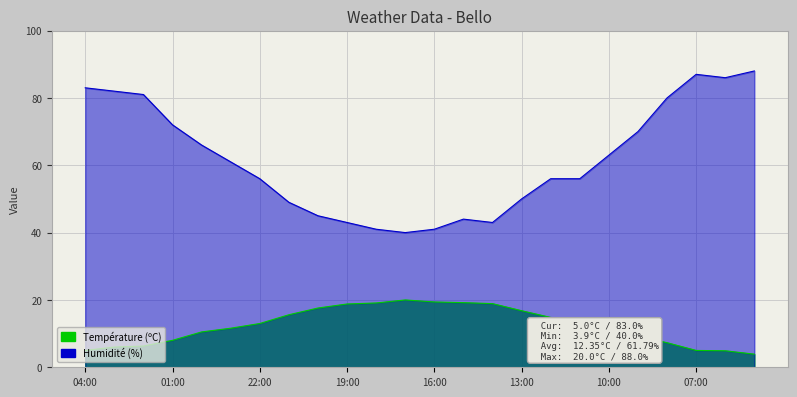

Which series has the widest spread of values?

Humidité (%)